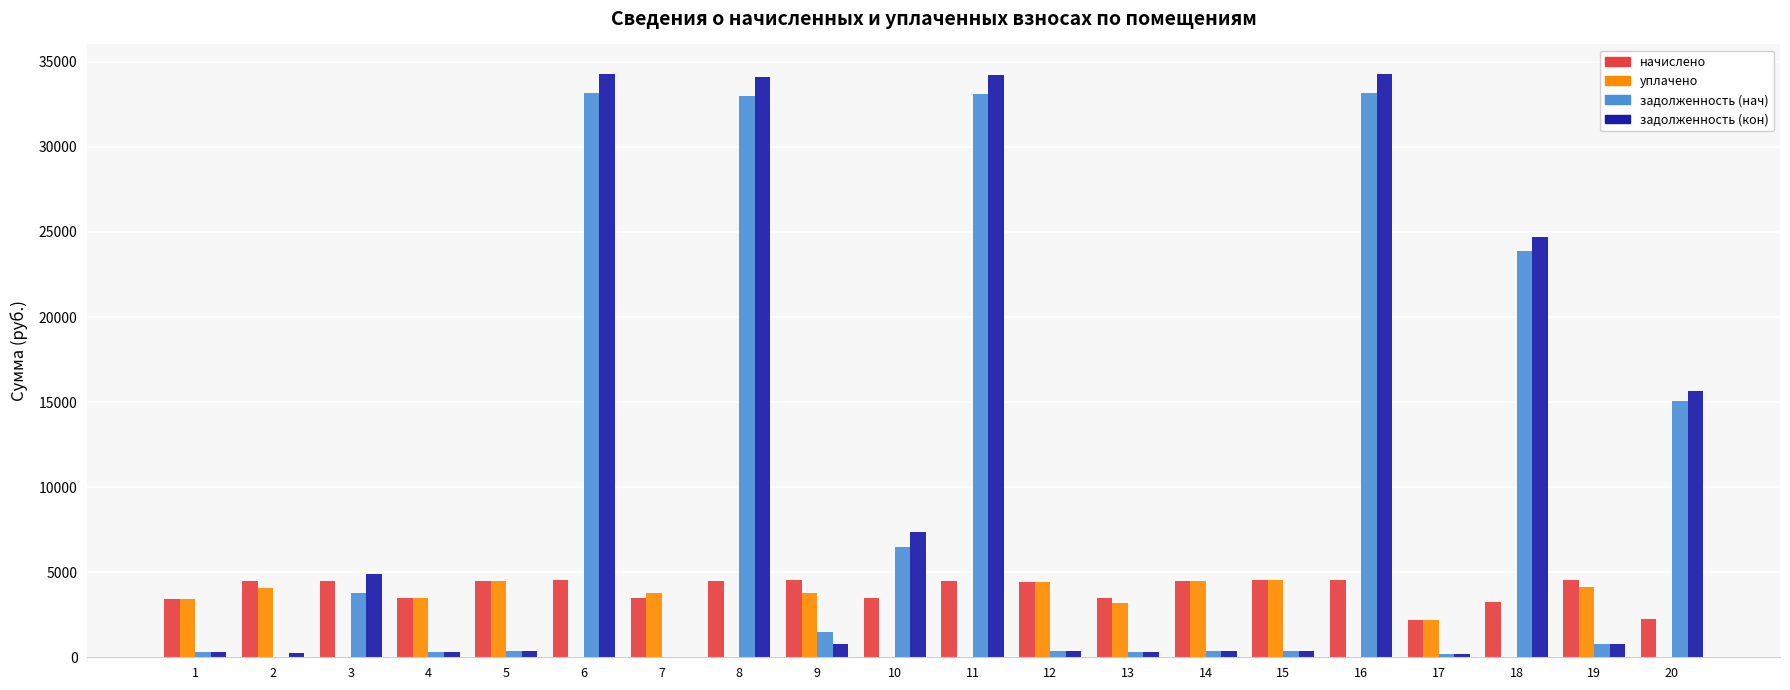

The value of уплачено at 8 is 1818.6. True or false?

False